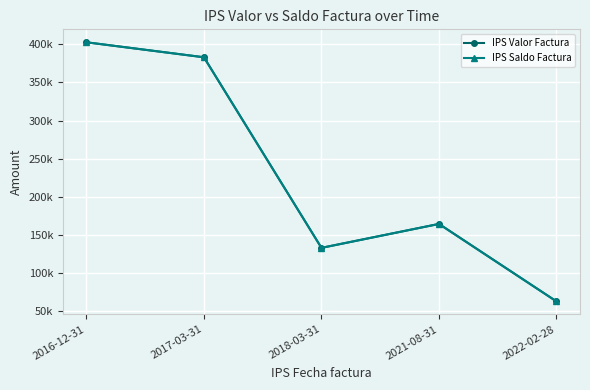

List the labels in order of IPS Valor Factura value, smallest first.

2022-02-28, 2018-03-31, 2021-08-31, 2017-03-31, 2016-12-31